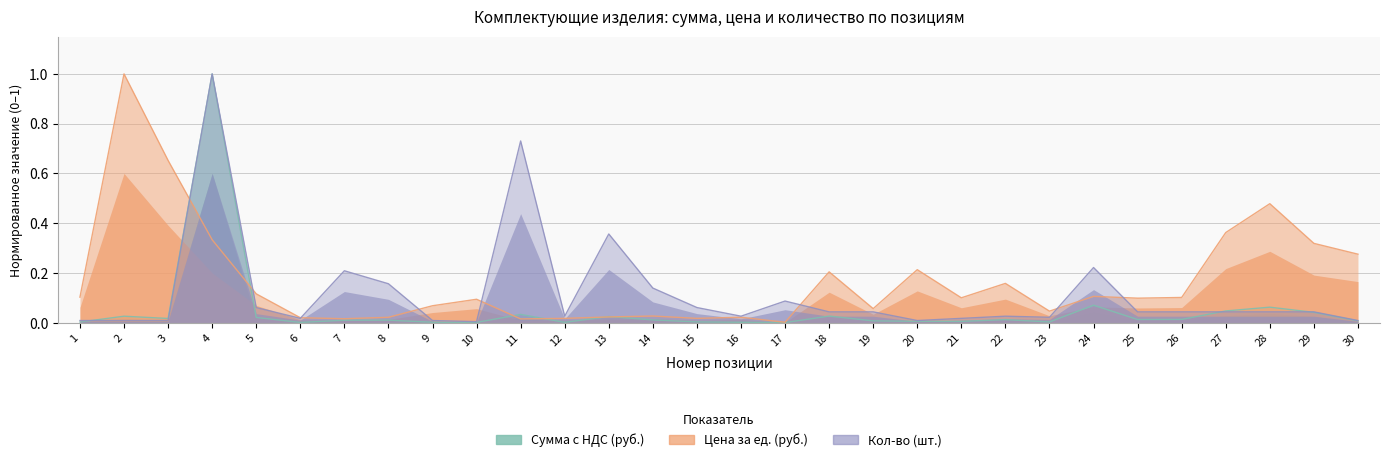

At how many categories does at least one series exceed 0?

30